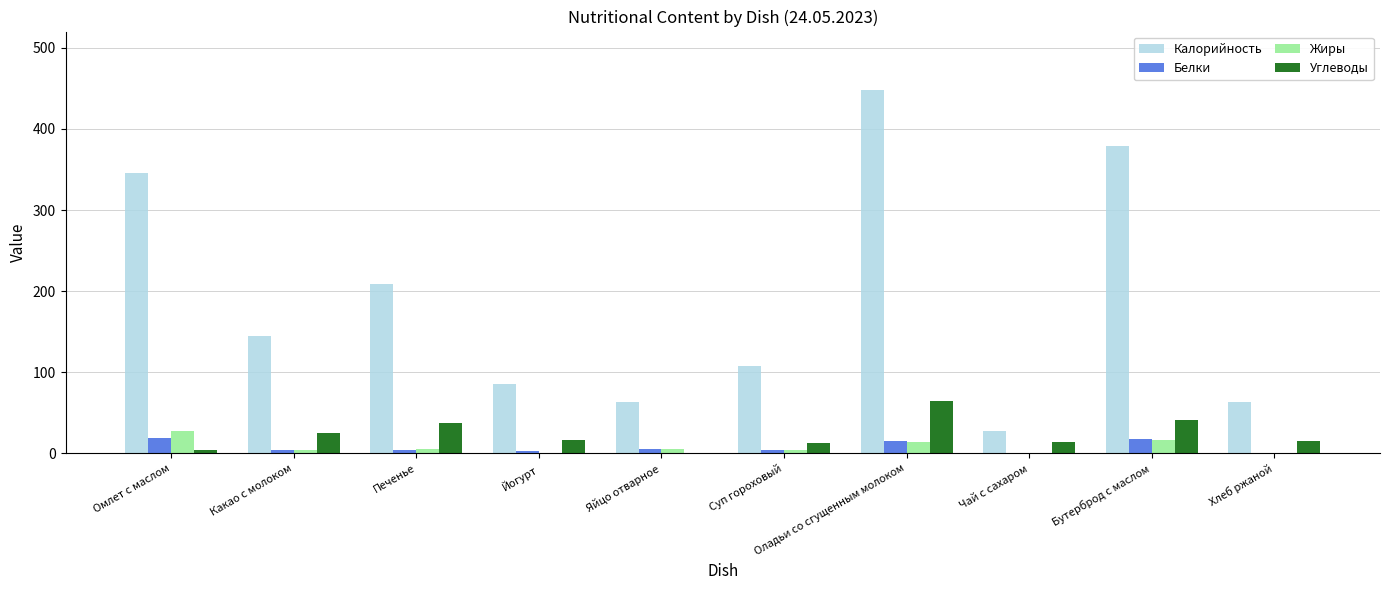

What is the spread (max minus min) of values at Печенье?

204.5